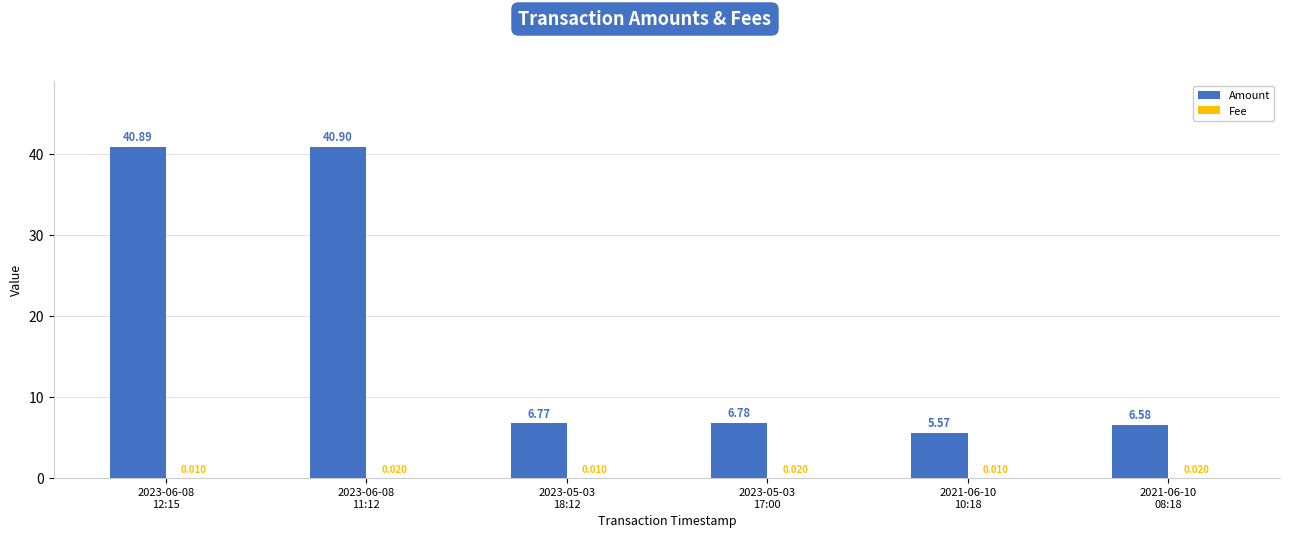

What is the sum of all Amount values?

107.5